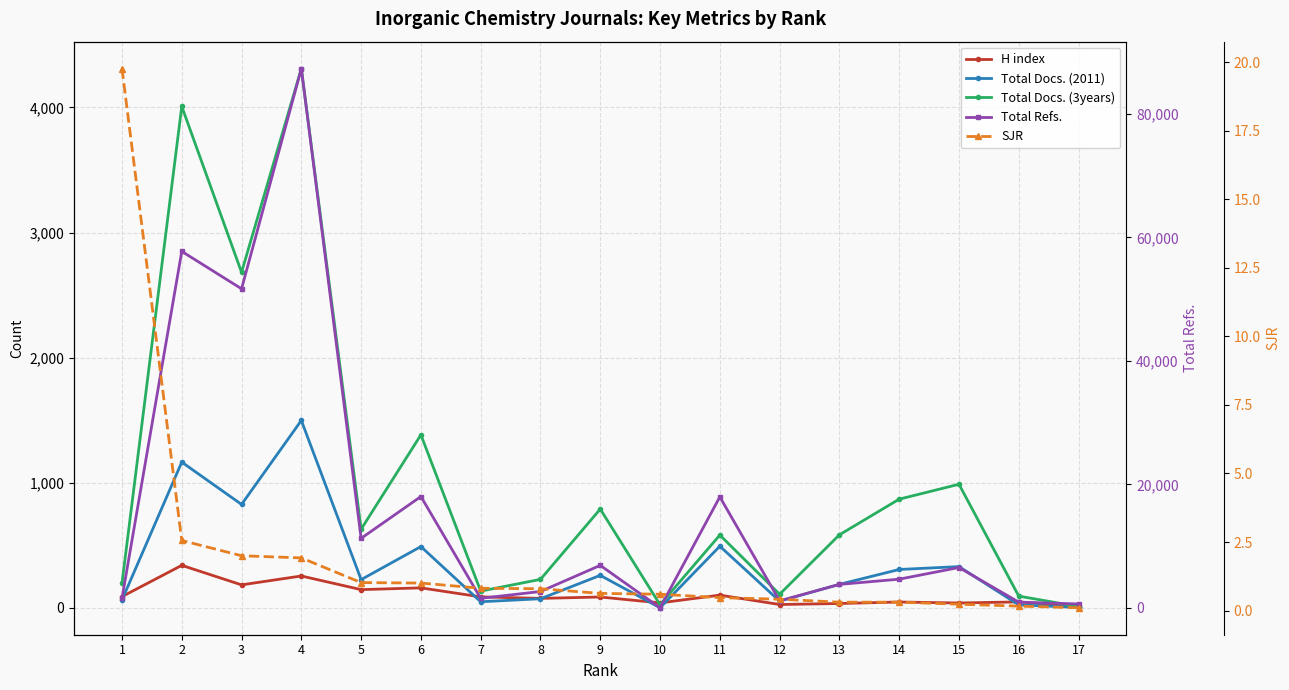

What is the approximate value of Total Docs. (2011) at 16?

24.0